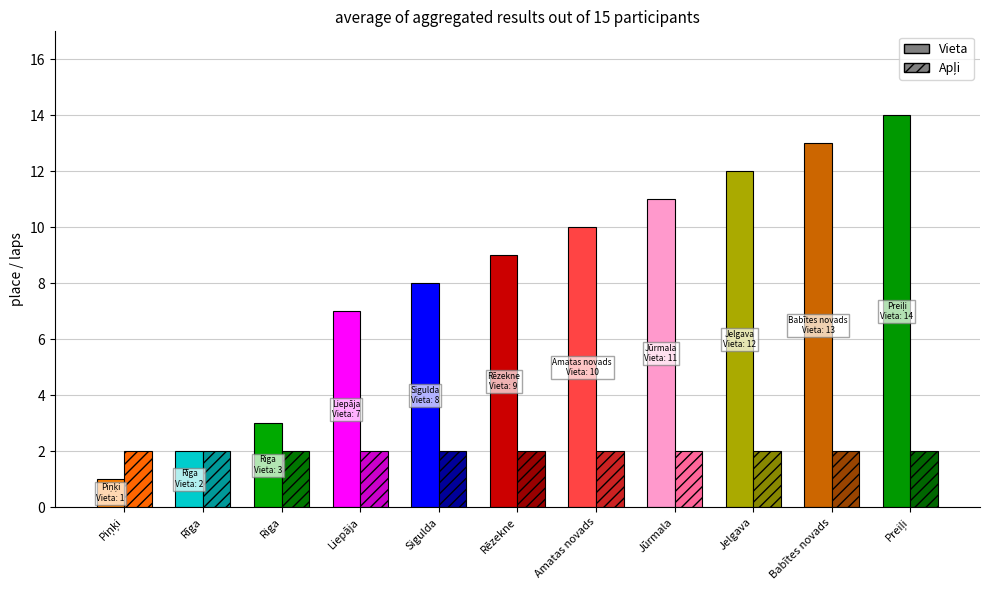

List the labels in order of Apļi value, largest first.

Piņķi, Rīga, Riga, Liepāja, Sigulda, Rēzekne, Amatas novads, Jūrmala, Jelgava, Babītes novads, Preiļi